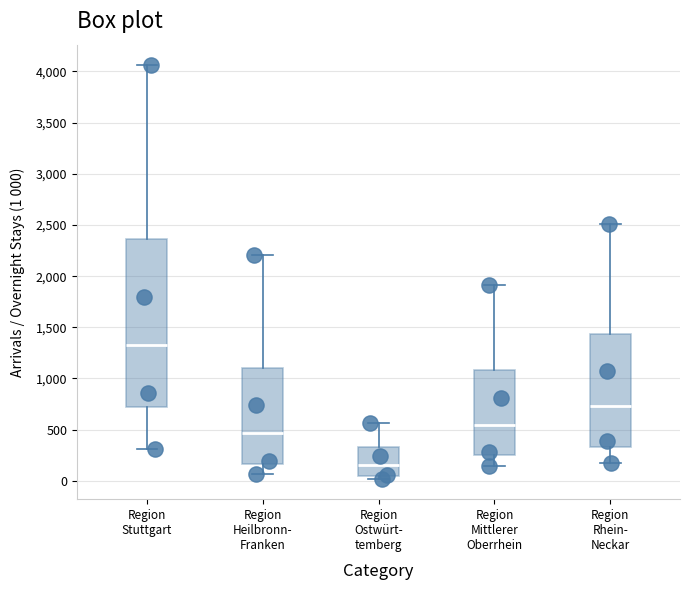

Reading left to right, transcribe this box plot: for each box, give where its median line is, the range the box spans, and where its two whiskers end, as read against the y-axis. The values are not printed on the chart, so give them approximately, as read against the axis.

Region Stuttgart: median 1350, box 700 to 2350, whiskers 300 to 4050
Region Heilbronn- Franken: median 450, box 150 to 1100, whiskers 50 to 2200
Region Ostwürt- temberg: median 150, box 50 to 350, whiskers 0 to 550
Region Mittlerer Oberrhein: median 550, box 250 to 1100, whiskers 150 to 1900
Region Rhein- Neckar: median 750, box 350 to 1450, whiskers 150 to 2500